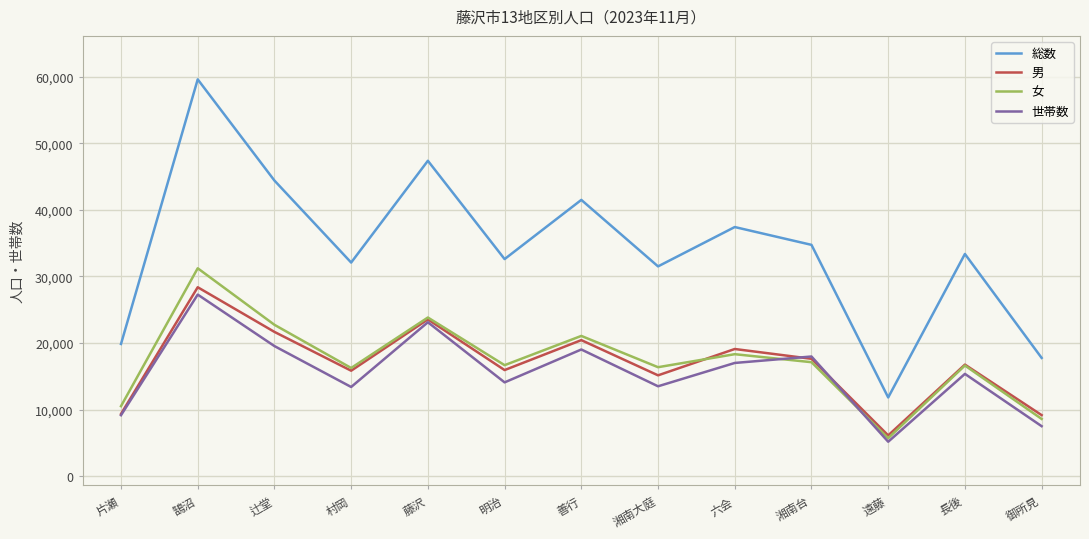

True or false: 男 and 総数 cross at least once.

False